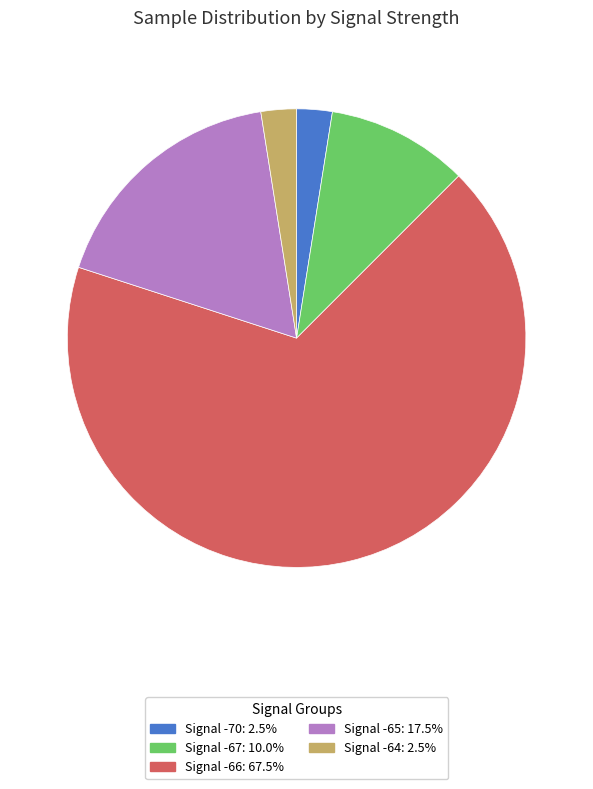

Does any single category account for the majority?

Yes